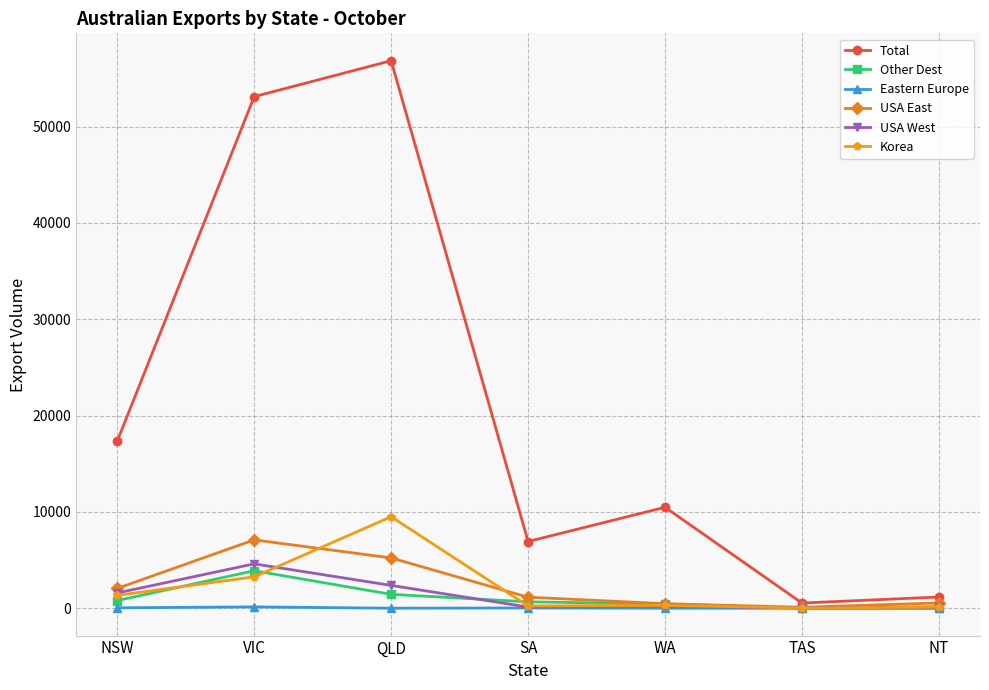

What is the total value across all series at QLD?

75370